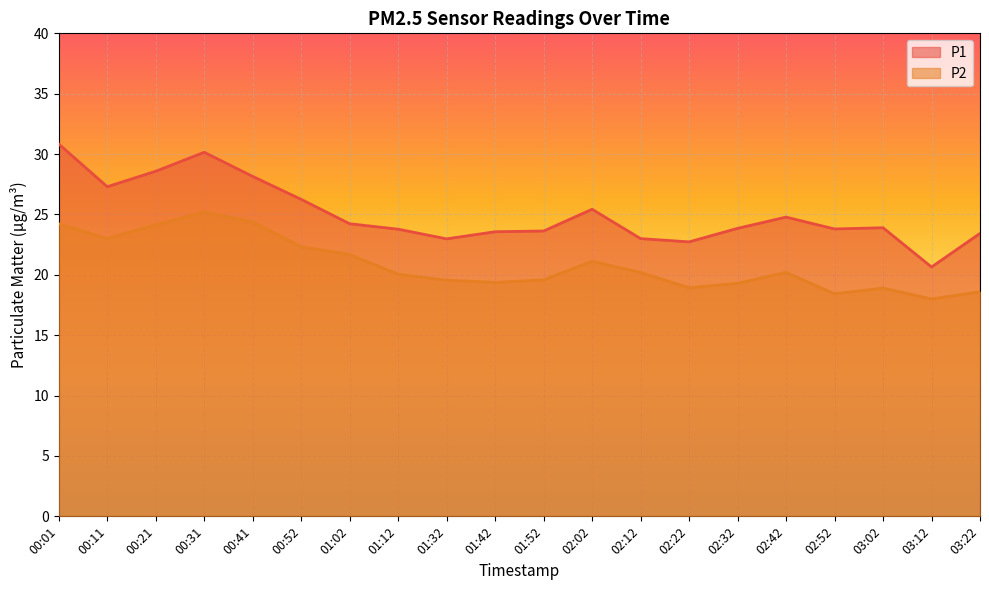

What is the sum of all P1 values?

501.0